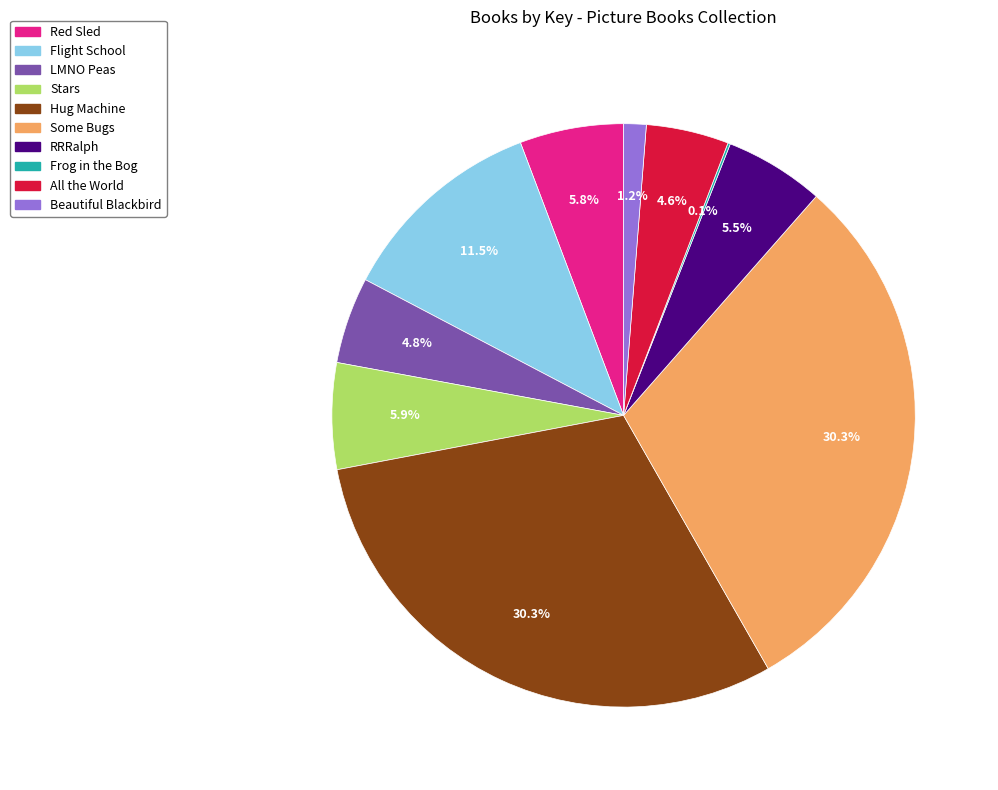

Which has a higher value, All the World or Flight School?

Flight School